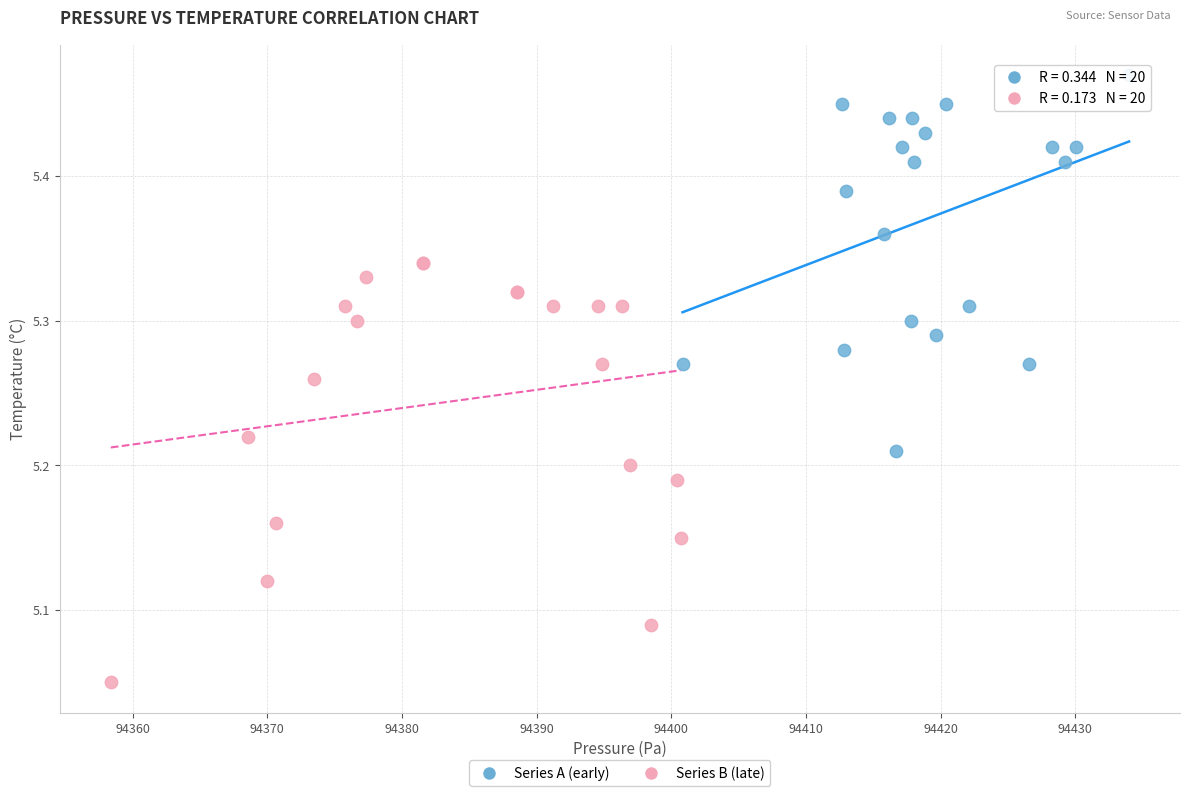

Which series reaches the minimum Y coordinate?

Series B (late)